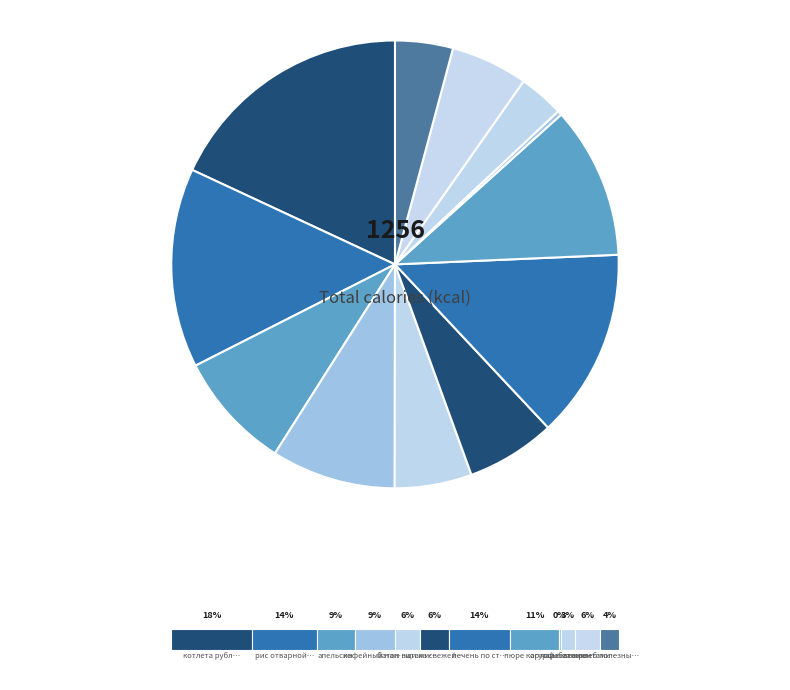

Count the number of slices in the pie.

12